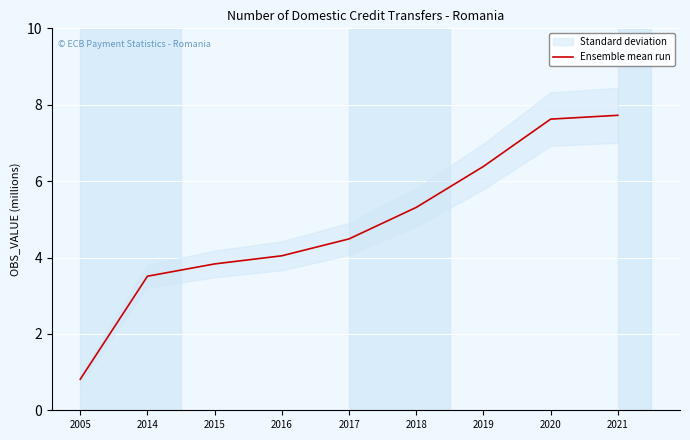

Is it true that Ensemble mean run equals 3.5 at 2014?

True